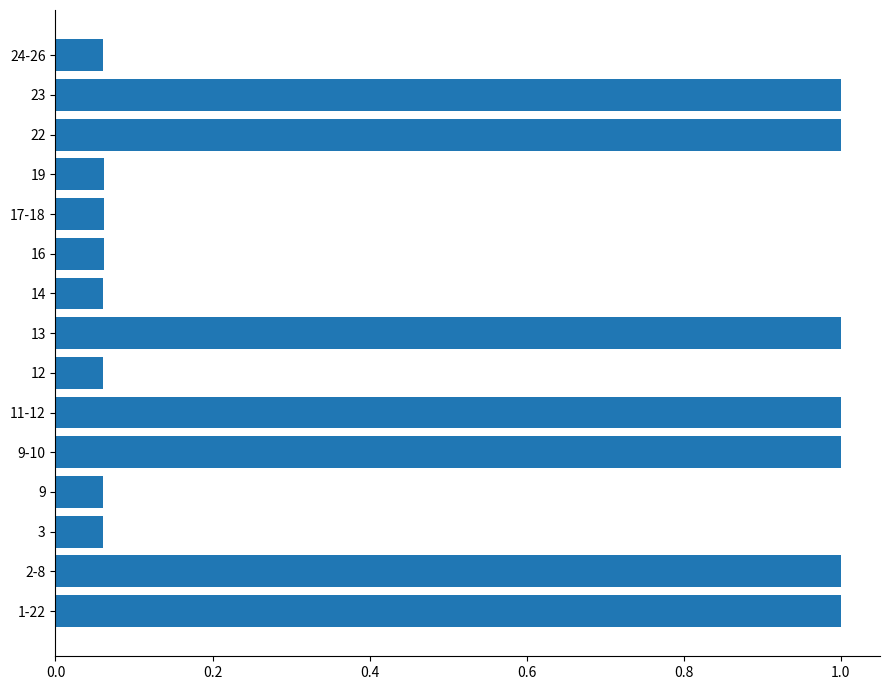

What is the maximum value shown in the chart?

1.0